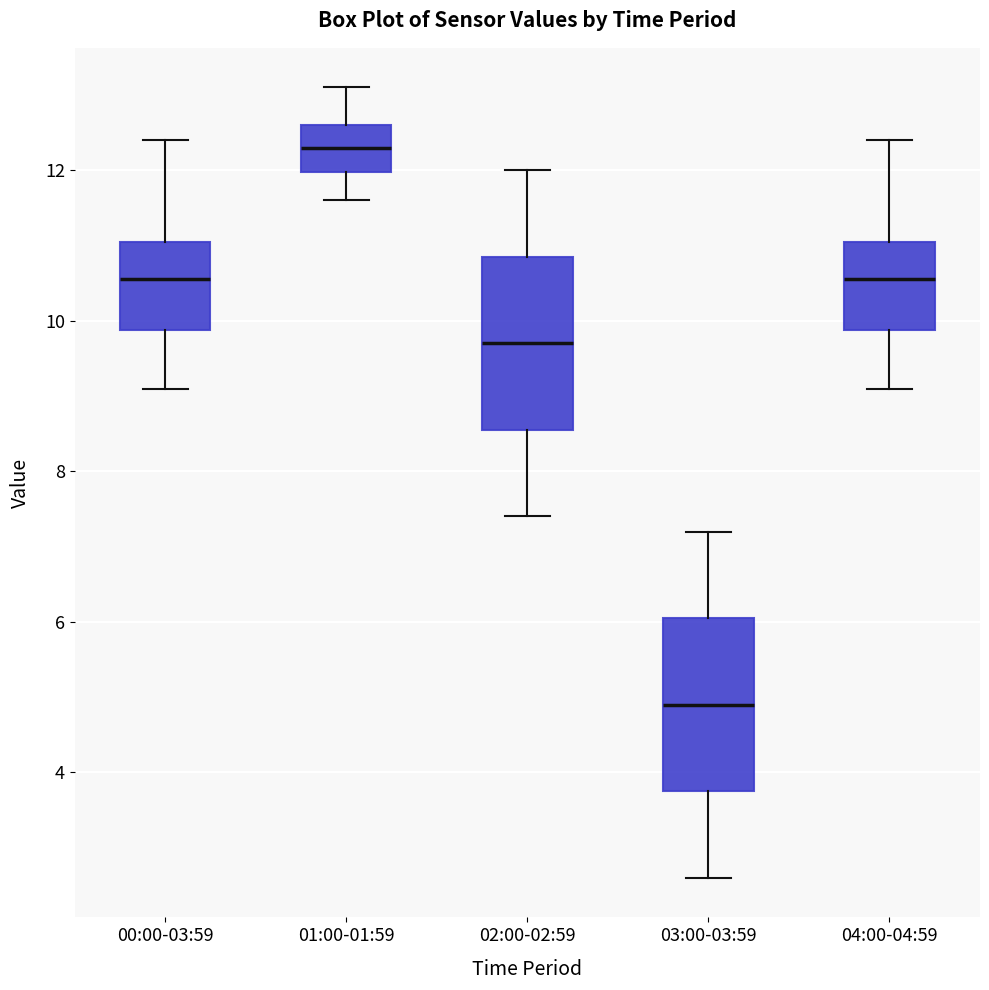

Reading left to right, read every box against the y-axis: the position of its median line, the range the box covers, and the ends of its whiskers. The values are not printed on the chart, so give them approximately, as read against the axis.

00:00-03:59: median 10.6, box 9.8 to 11.0, whiskers 9.2 to 12.4
01:00-01:59: median 12.4, box 12.0 to 12.6, whiskers 11.6 to 13.2
02:00-02:59: median 9.8, box 8.6 to 10.8, whiskers 7.4 to 12.0
03:00-03:59: median 5.0, box 3.8 to 6.0, whiskers 2.6 to 7.2
04:00-04:59: median 10.6, box 9.8 to 11.0, whiskers 9.2 to 12.4